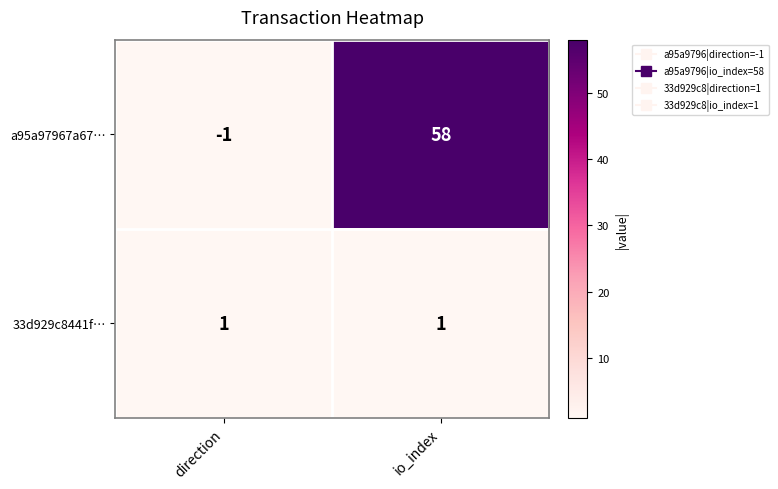

Is the value of a95a97967a67… at direction greater than the value of 33d929c8441f… at direction?

No